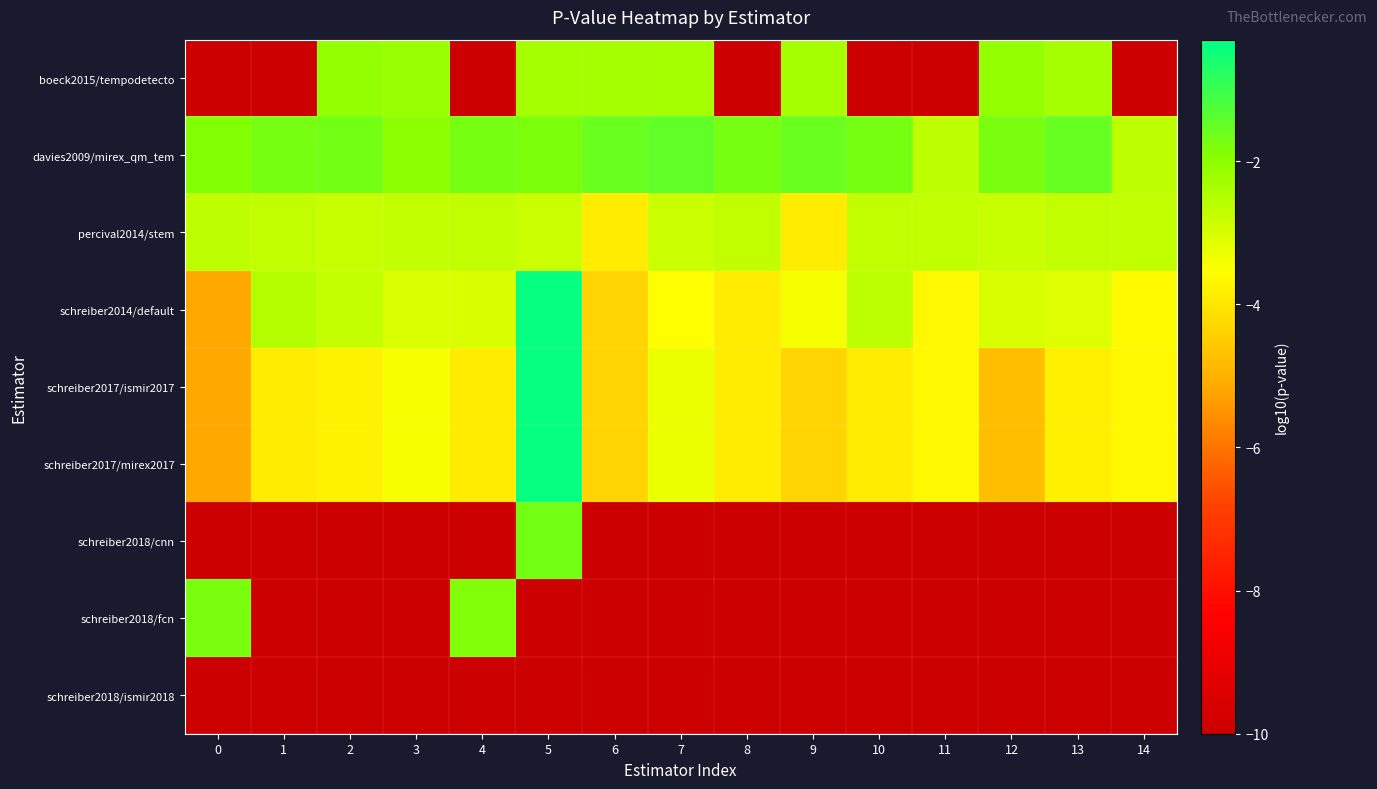

At which category is the sum across all series the highest?

5